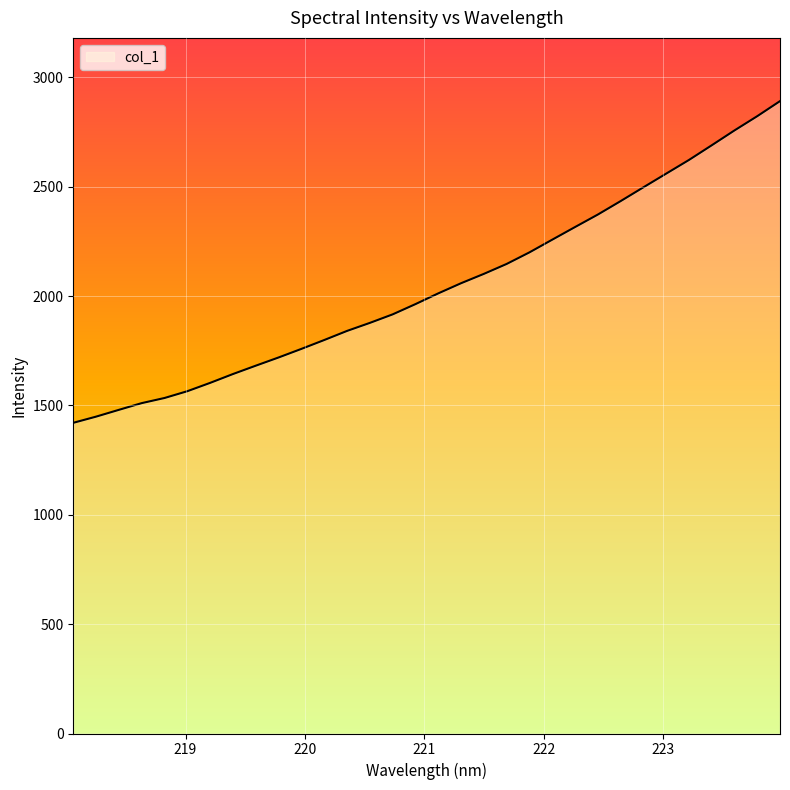

What is the greatest value displayed?

2891.0